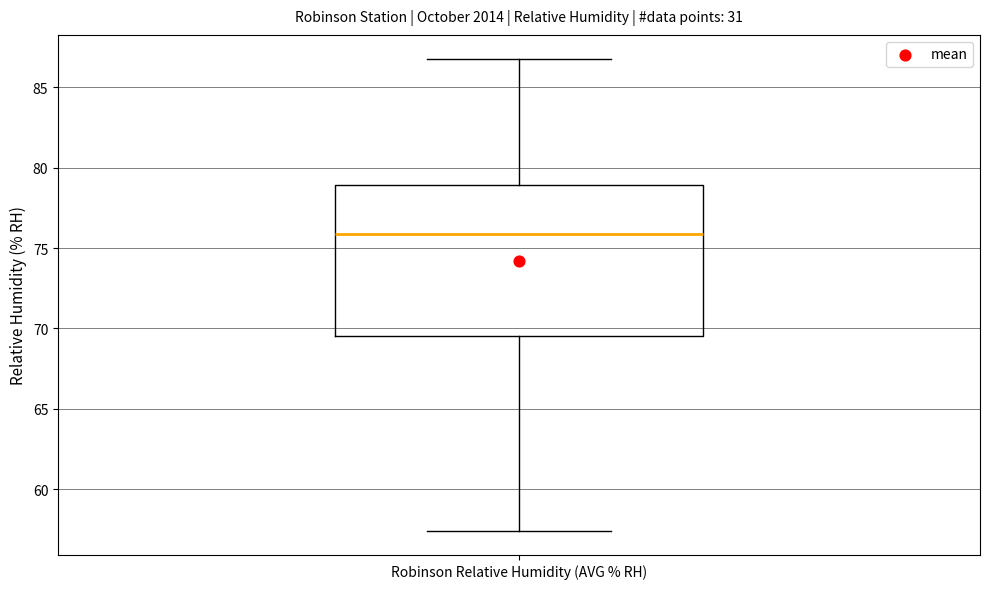

Transcribe this box plot: give where the median line is, the range the box spans, and where the two whiskers end, as read against the y-axis. The values are not printed on the chart, so give them approximately, as read against the axis.

median 76.0, box 69.5 to 79.0, whiskers 57.5 to 87.0